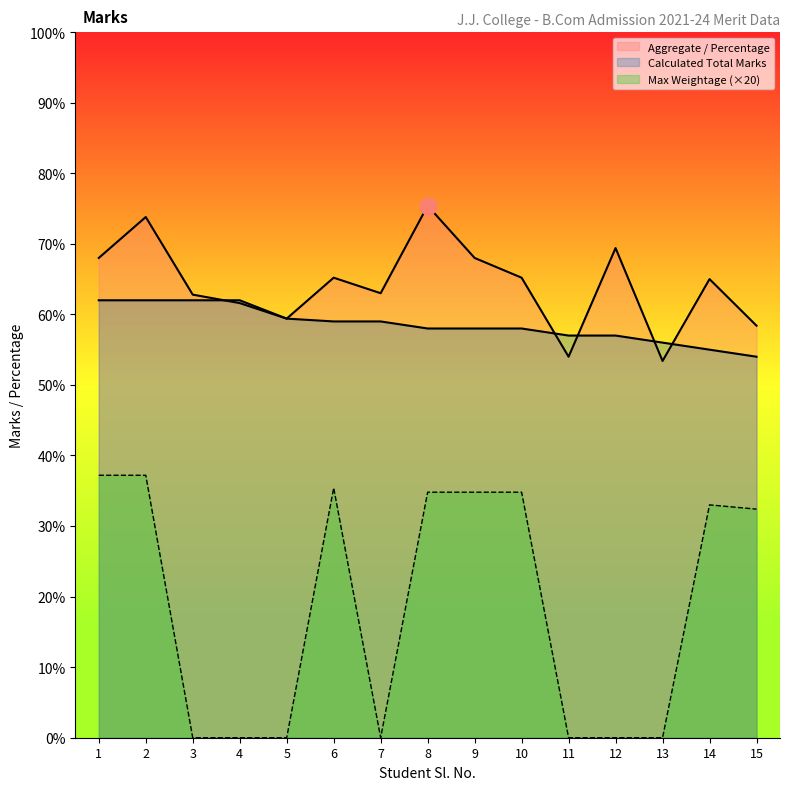

Reading left to right, list all the values displayed in this chart.

Max Weightage: 37.2	37.2	0.0	0.0	0.0	35.4	0.0	34.8	34.8	34.8	0.0	0.0	0.0	33.0	32.4
calculated total marks: 62.0	62.0	62.0	62.0	59.4	59.0	59.0	58.0	58.0	58.0	57.0	57.0	56.0	55.0	54.0
Aggregate / Percentage: 68.0	73.8	62.8	61.6	59.4	65.2	63.0	75.4	68.0	65.2	54.0	69.4	53.4	65.0	58.4